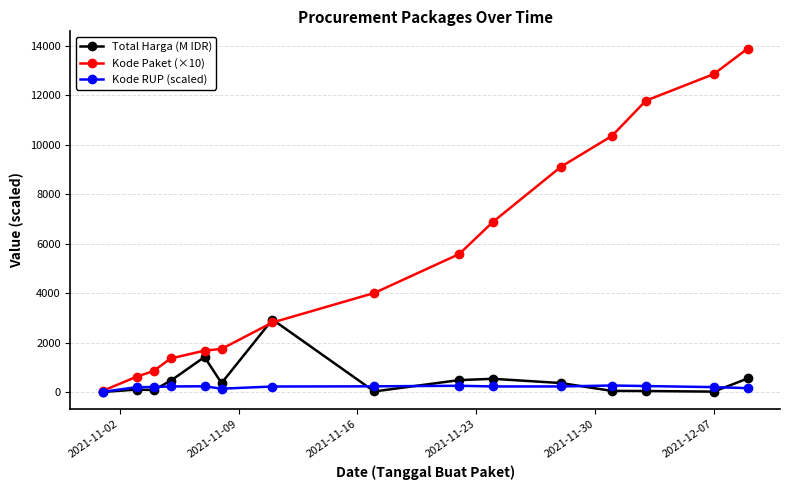

True or false: Kode RUP (scaled) has more than 2 points higher than both neighbors.

True